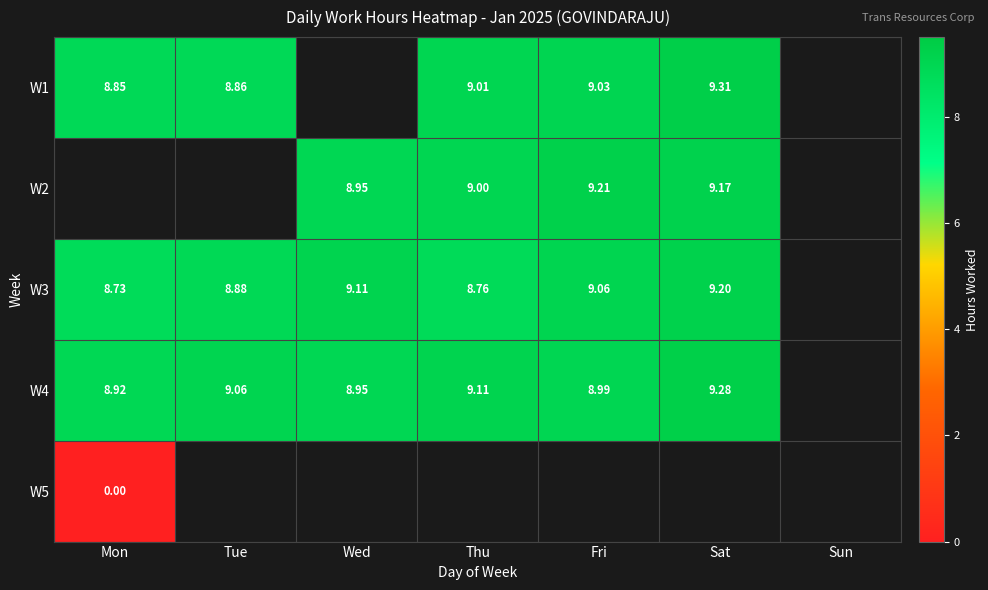

Is it true that W1 equals 5.1 at Sat?

False